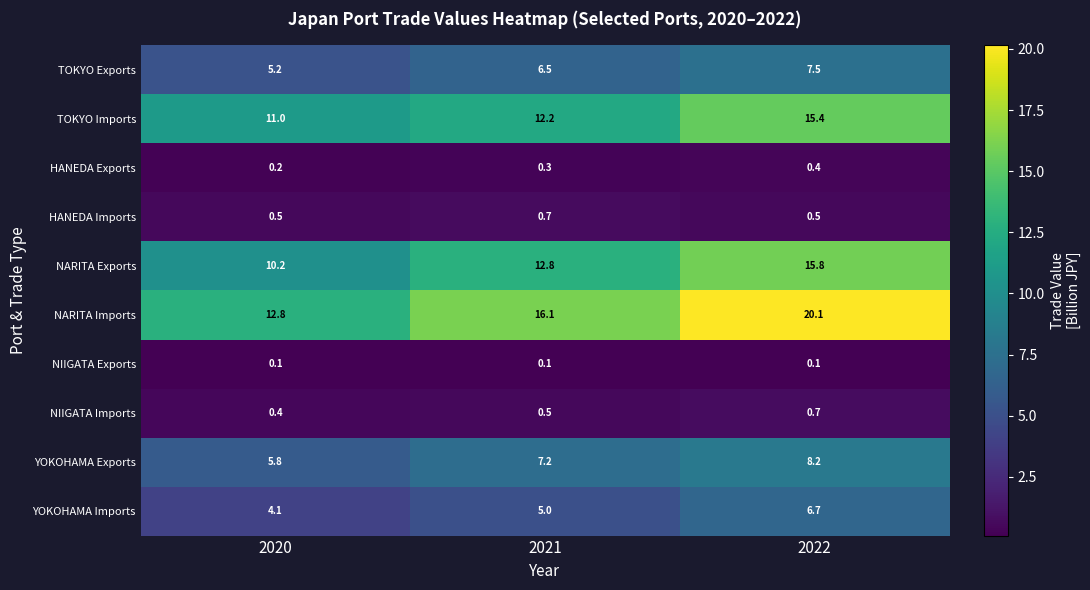

At how many categories does at least one series exceed 4?

3